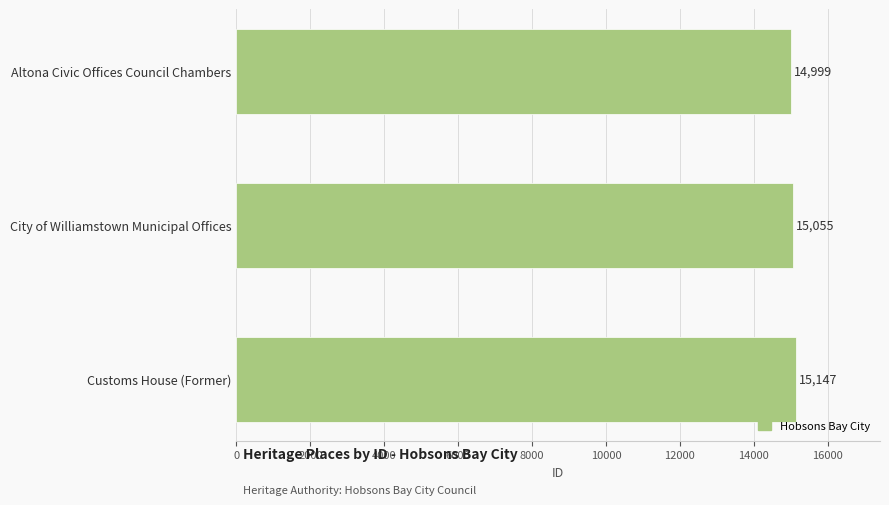

What is the sum of all values?

45201